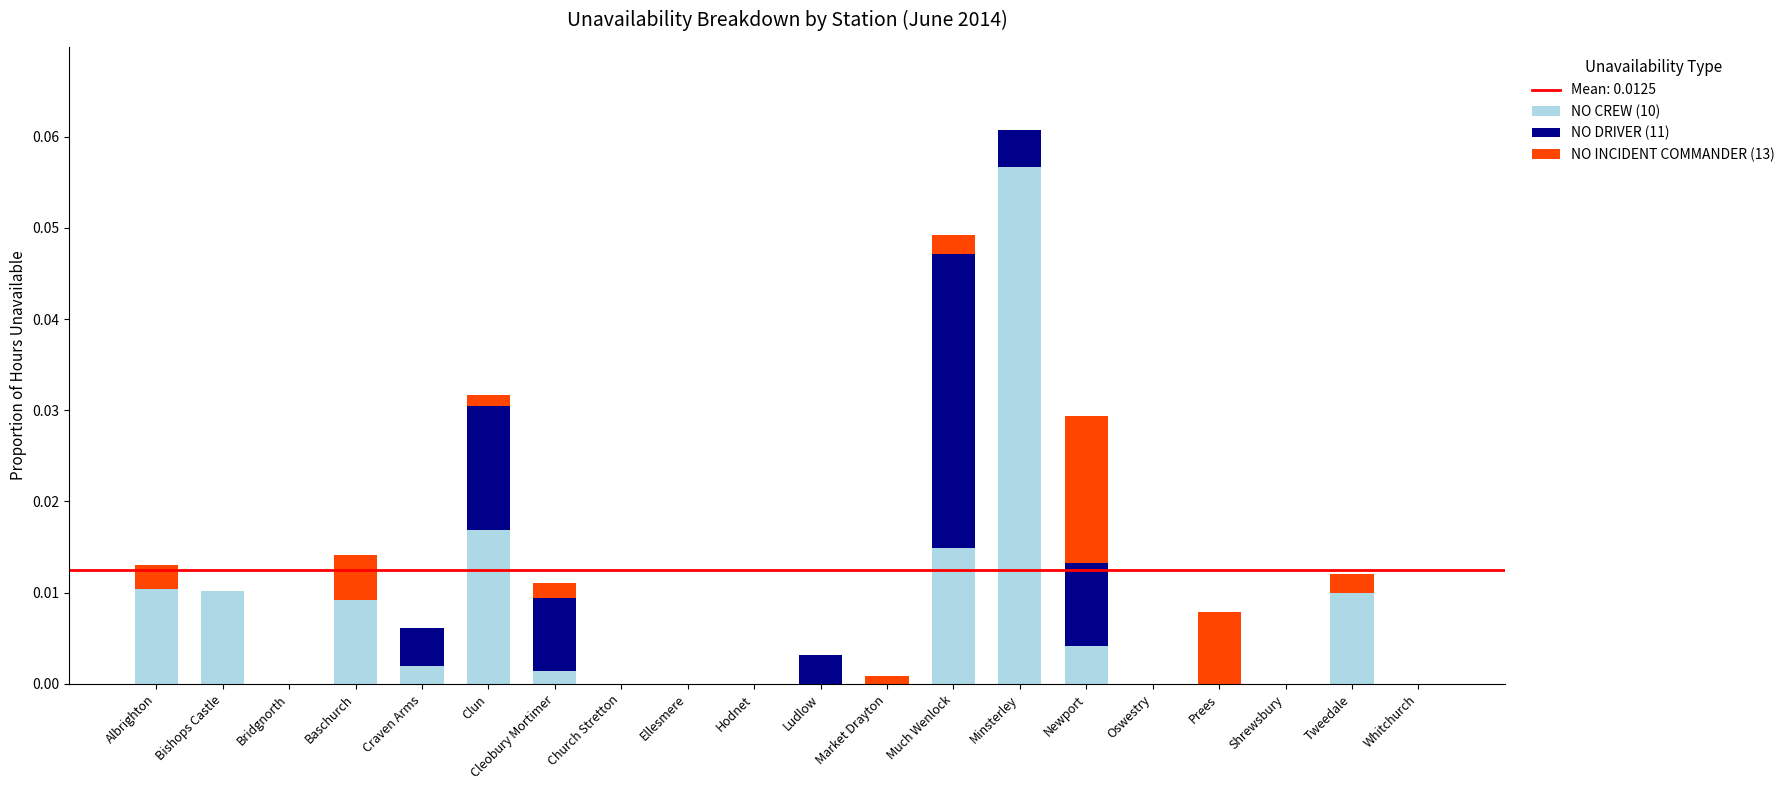

Are the bars horizontal?

No